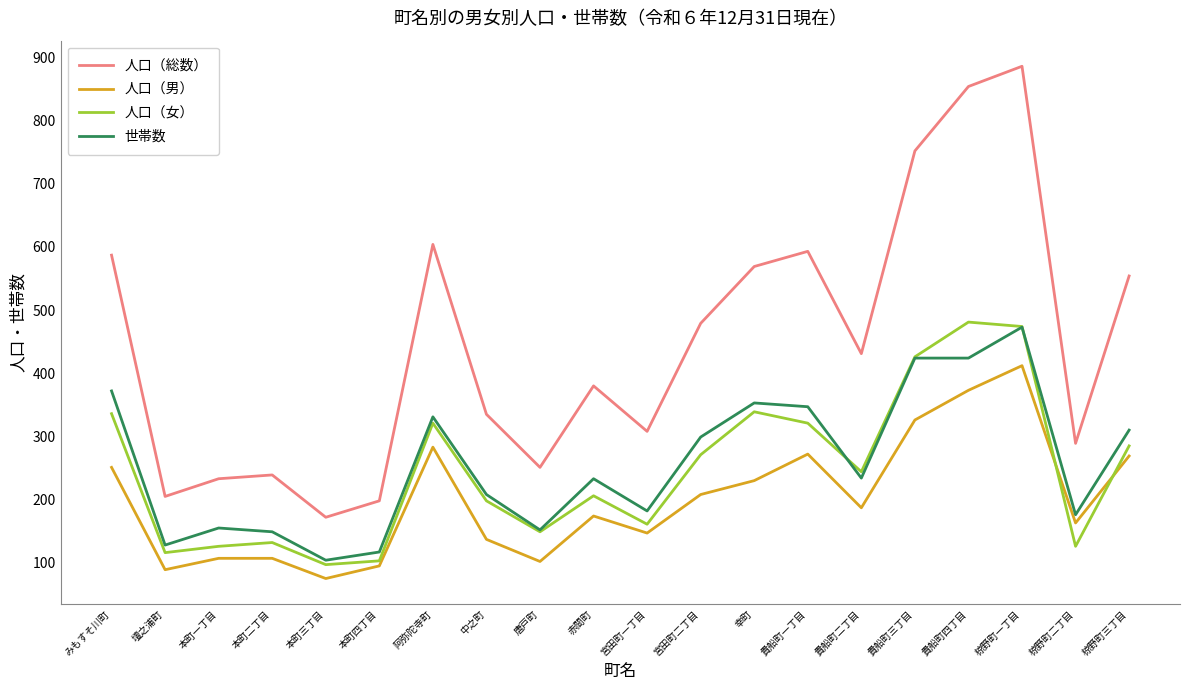

True or false: 人口（総数） and 人口（男） intersect in this chart.

False